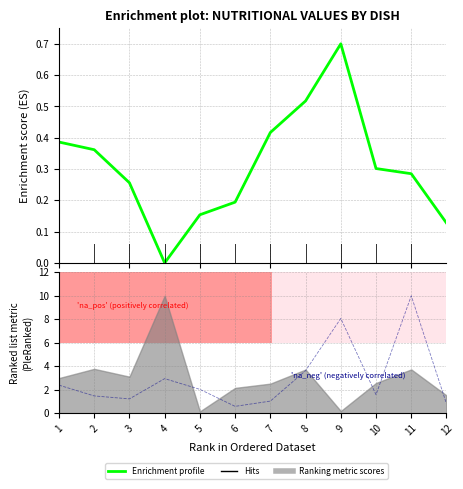

What is the sum of all 'na_neg' (negatively correlated) values?

35.7